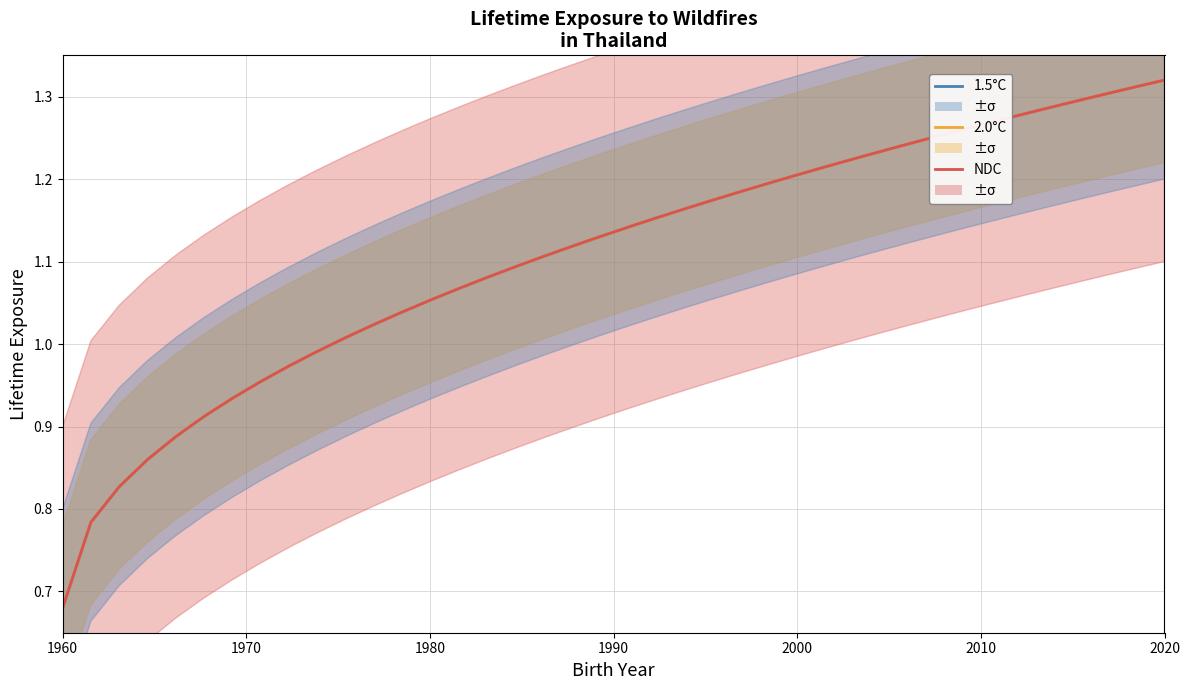

Is it true that NDC equals 0.4 at 1960?

False